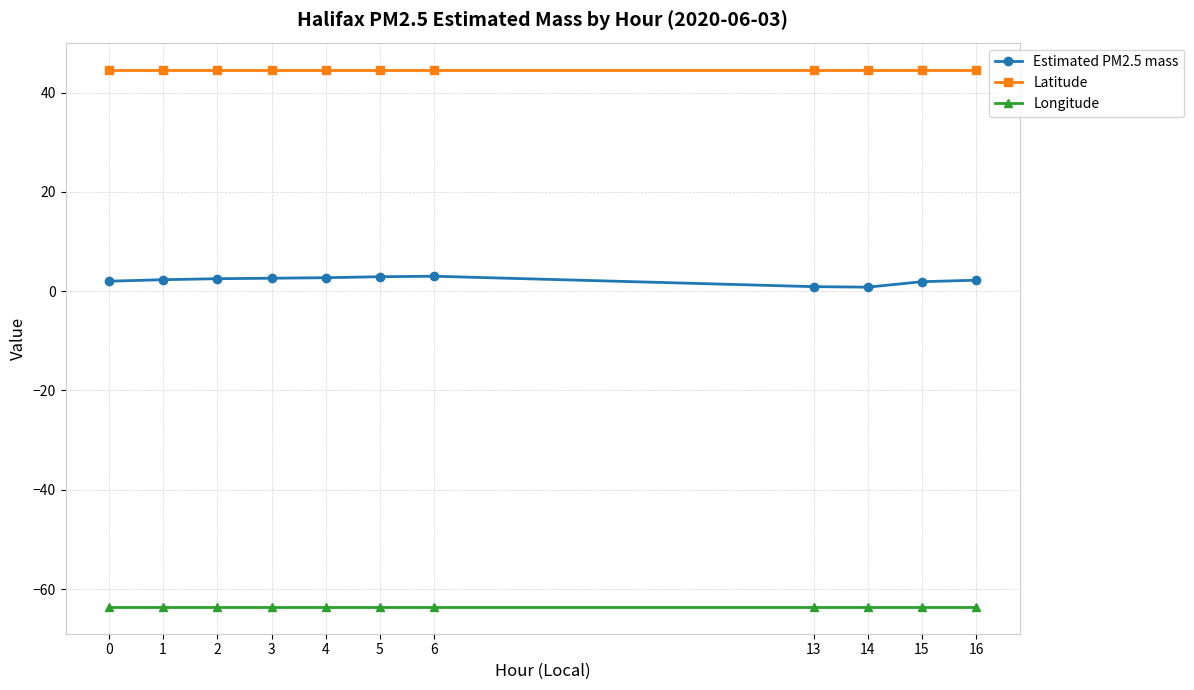

List the series in order of their peak value, lowest first.

Longitude, Estimated PM2.5 mass, Latitude